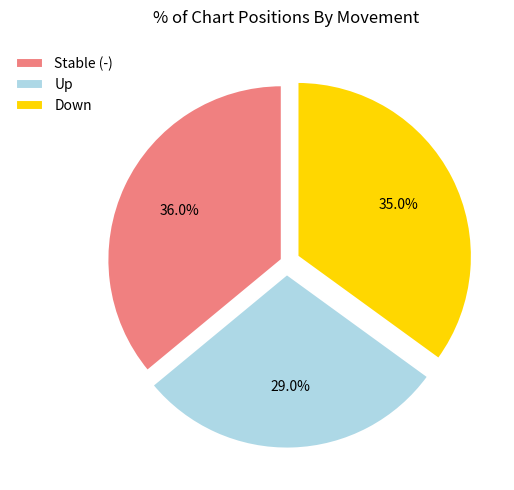

Count the number of slices in the pie.

3